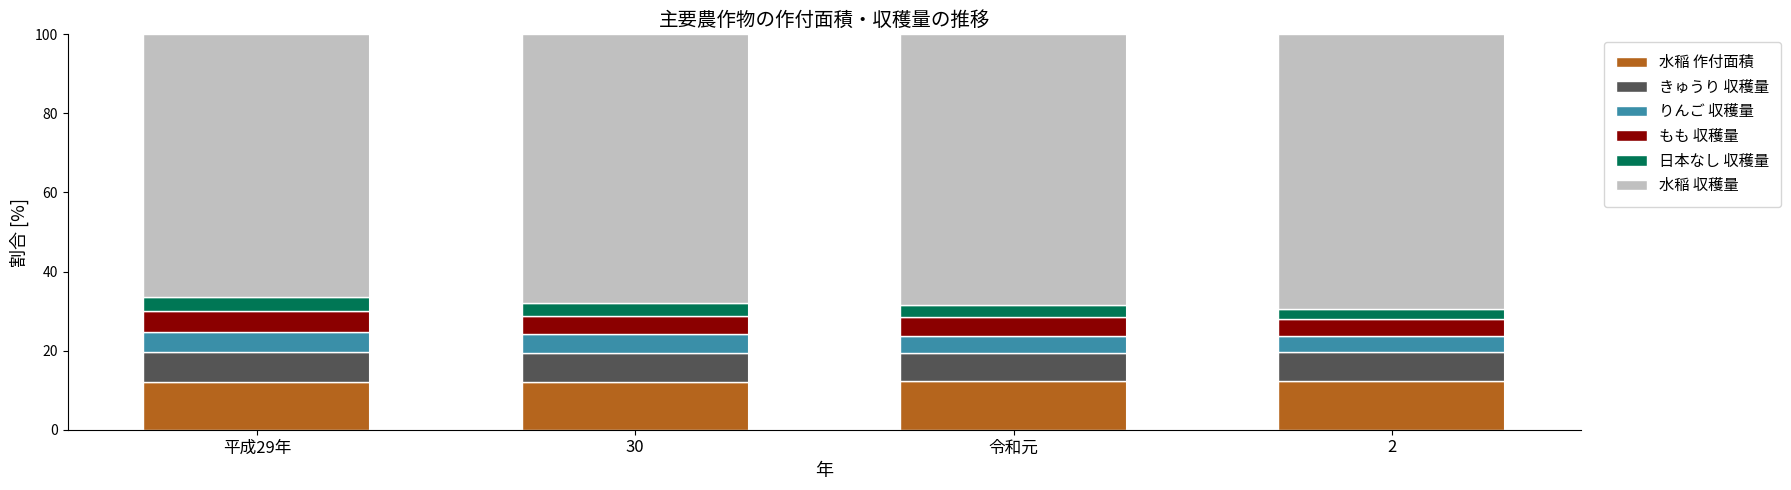

What is the highest value of the 水稲 作付面積 series?

12.4